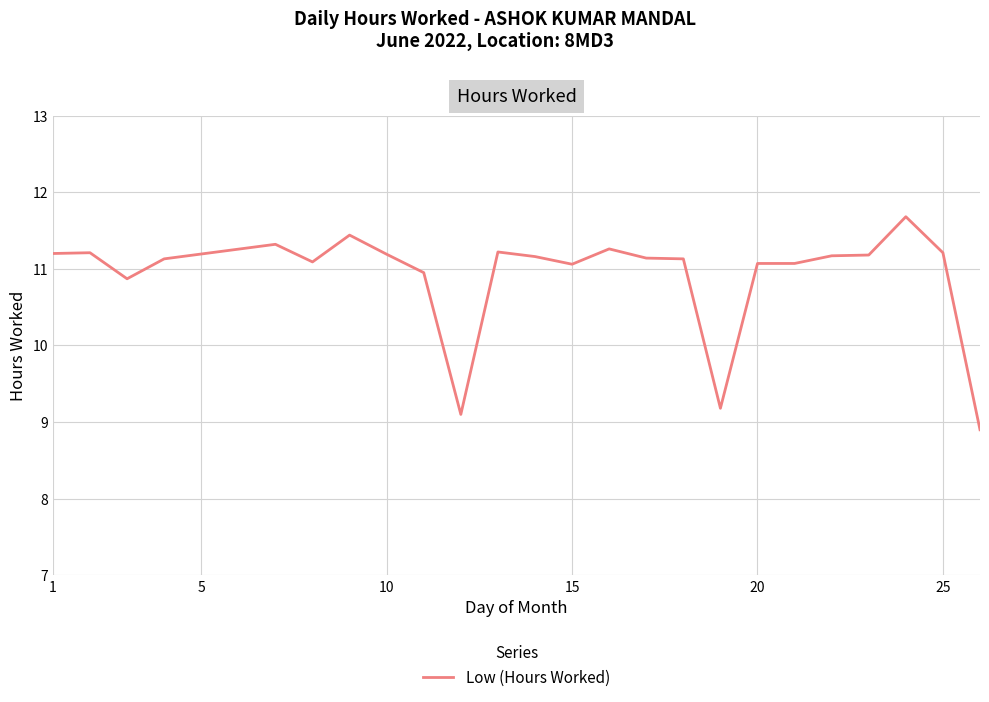

What is the maximum value shown in the chart?

11.7